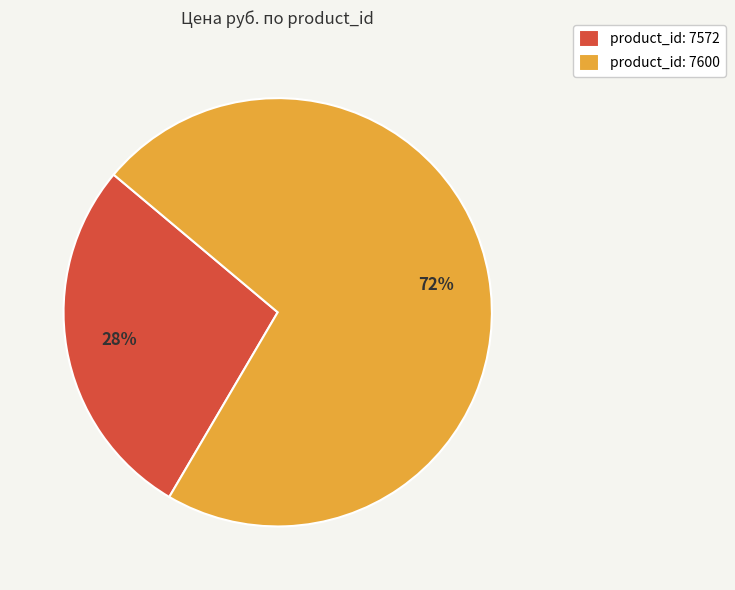

To the nearest percent, what portion does product_id: 7572 represent?

28%